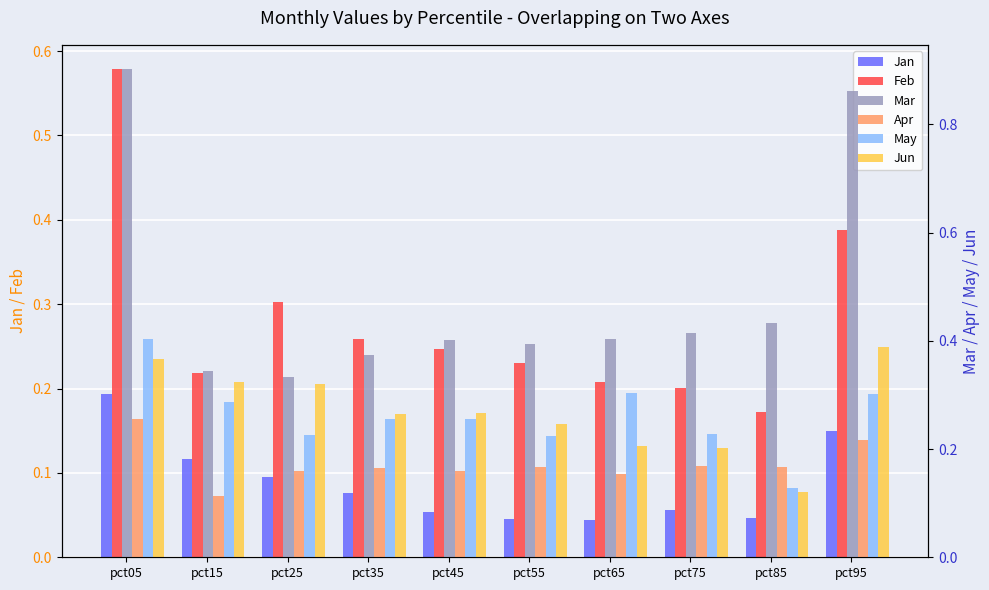

Count the Mar values in the range 0 to 1.

10